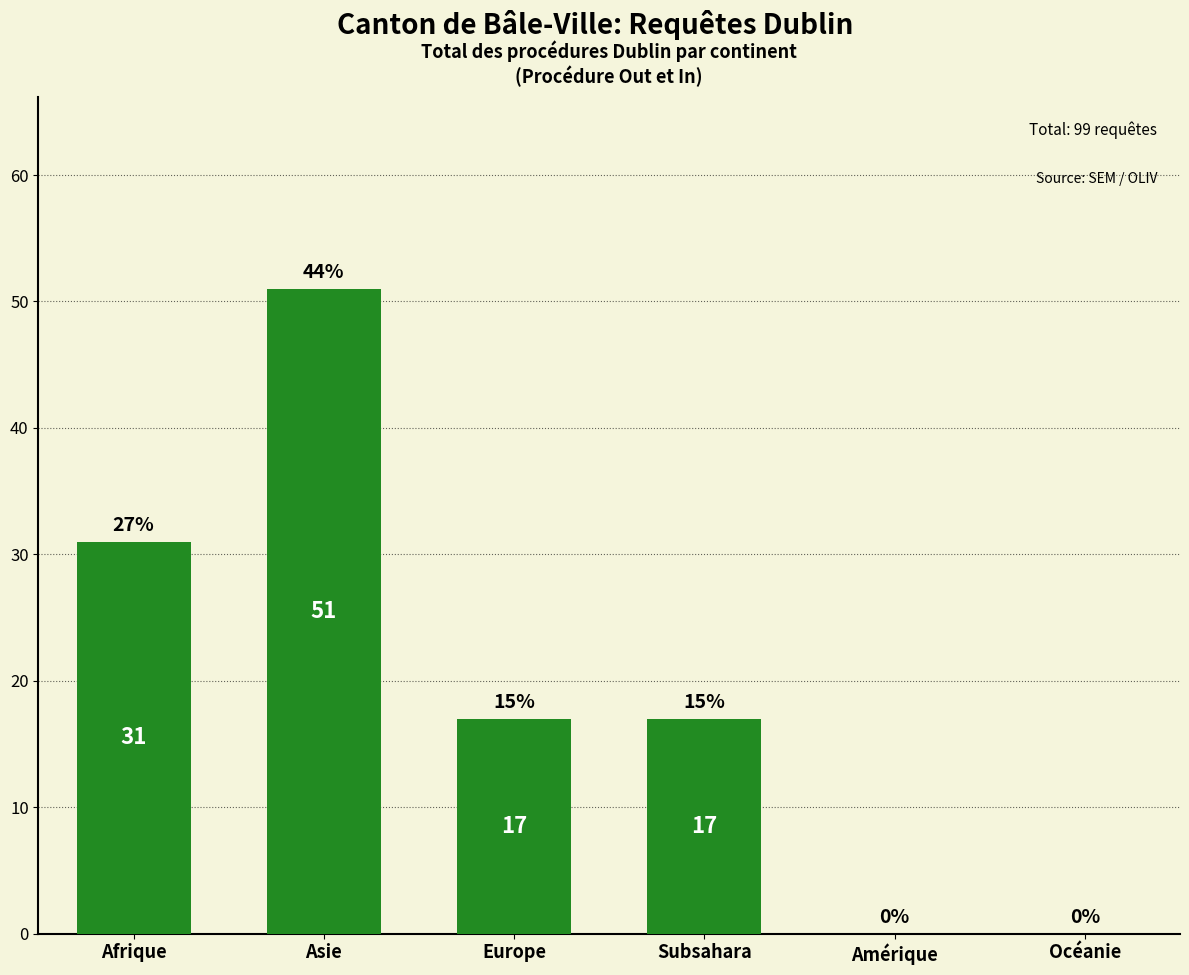

Where does the data first go above 17?

Afrique